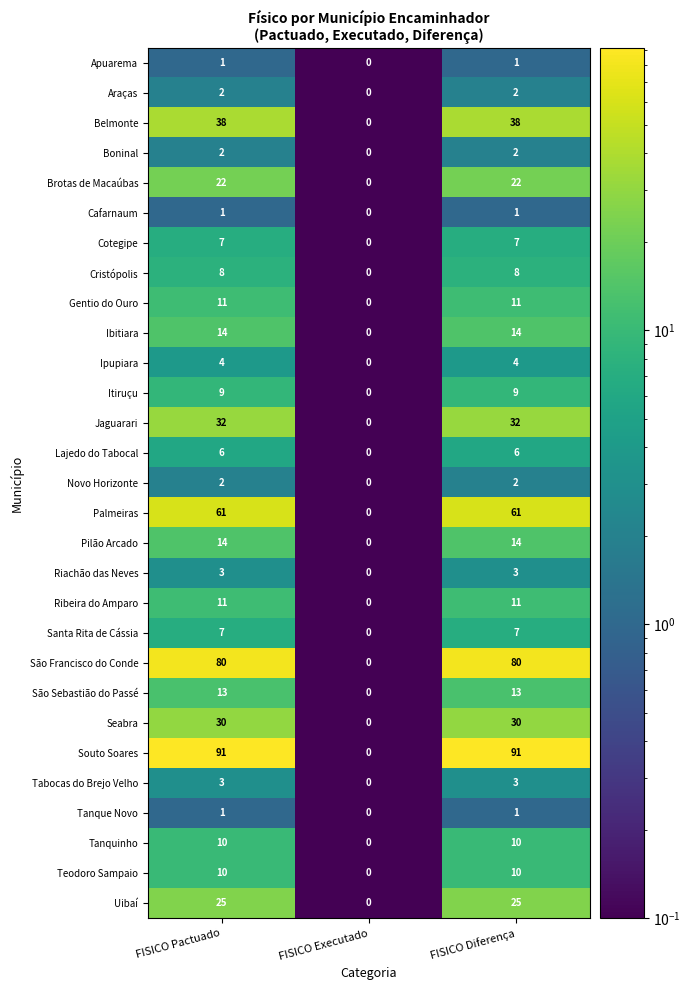

Is the value of Souto Soares at FISICO Pactuado greater than the value of Gentio do Ouro at FISICO Diferença?

Yes